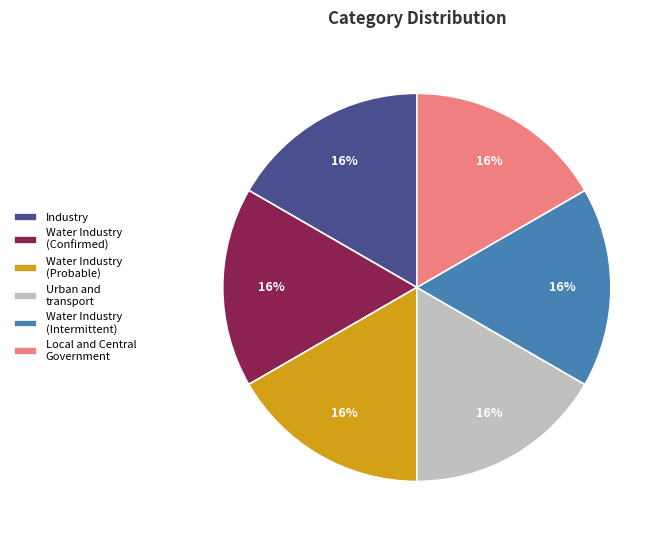

Combined, do Industry and Water Industry (Probable) account for over 50%?

No